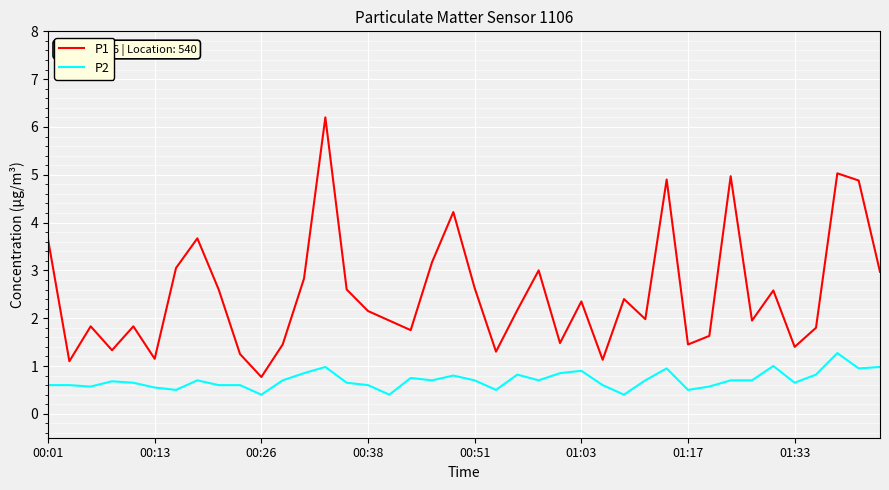

Which series has the widest spread of values?

P1